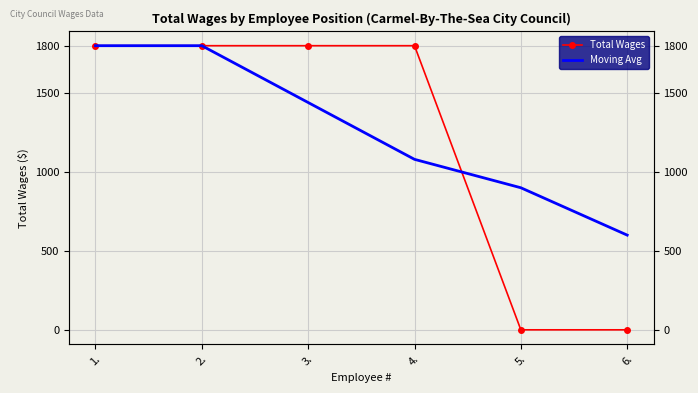

Which series has the widest spread of values?

Total Wages